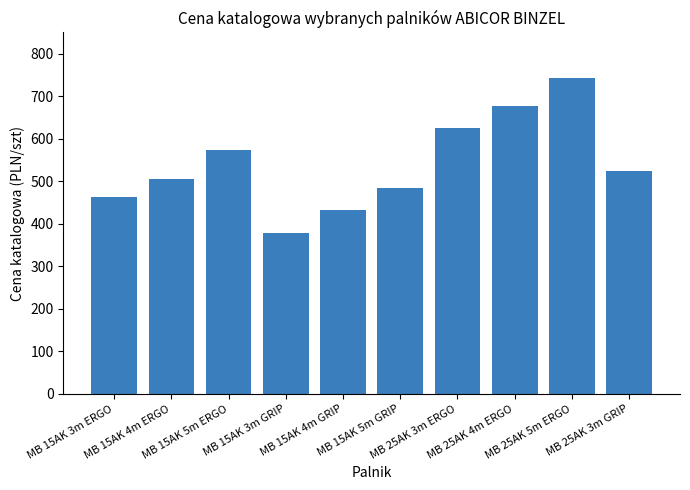

Read the value at MB 25AK 5m ERGO.

743.9